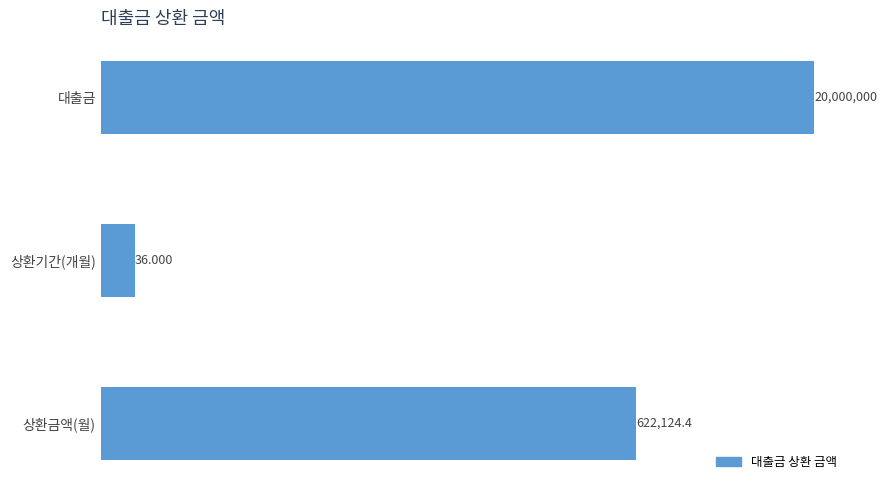

What is the maximum value shown in the chart?

20000000.0